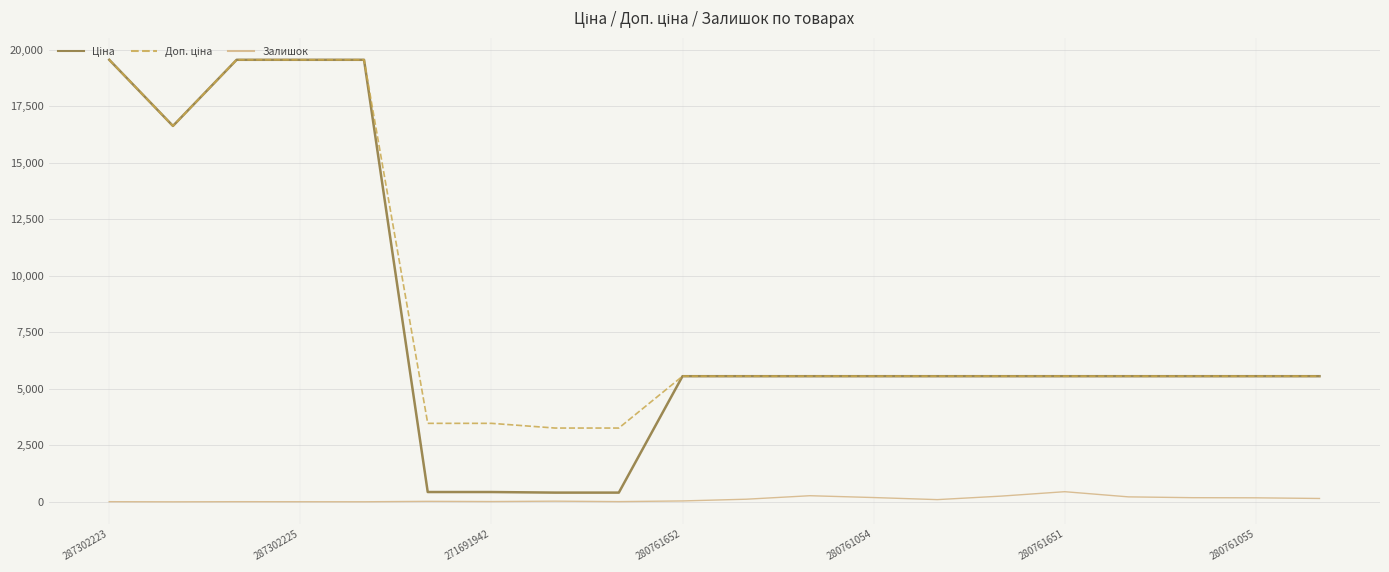

What is the sum of all Доп. ціна values?

169540.0